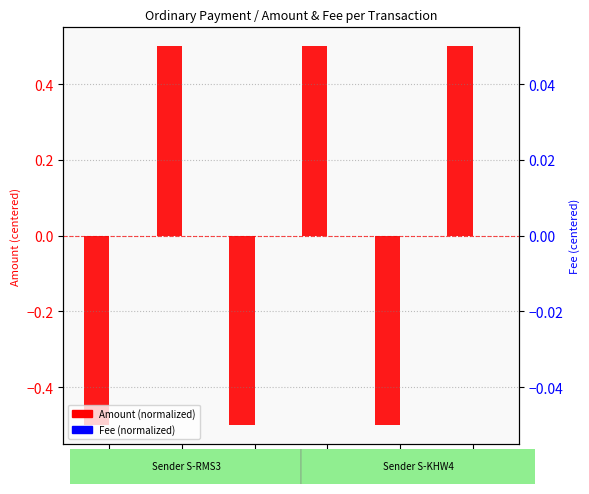

At which label is Fee (normalized) closest to 0?

To_1